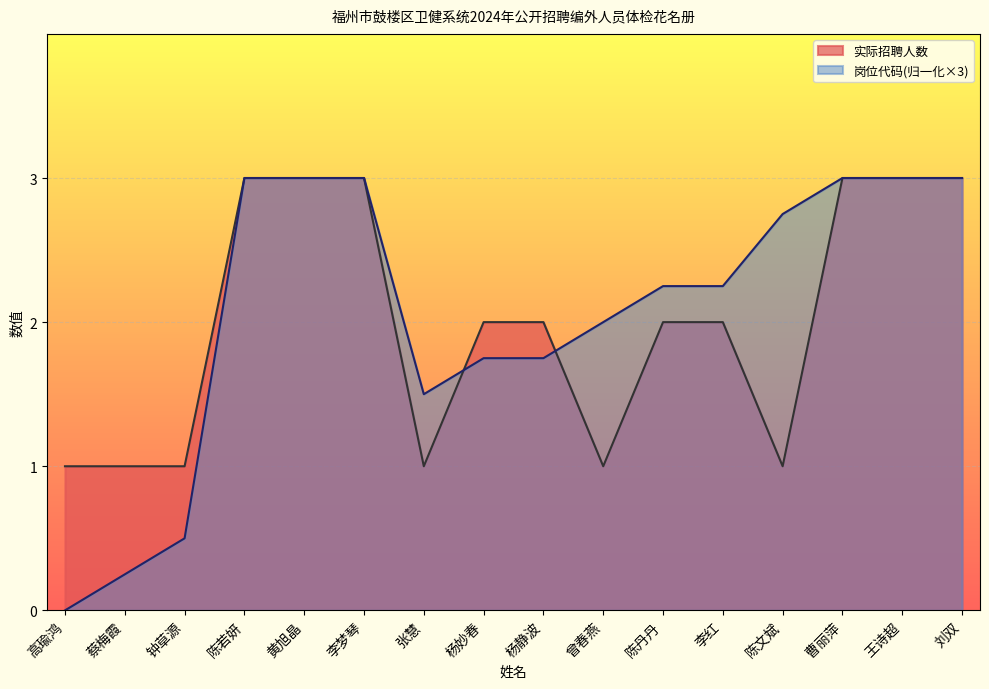

What is the spread (max minus min) of values at 曾春燕?

1.0